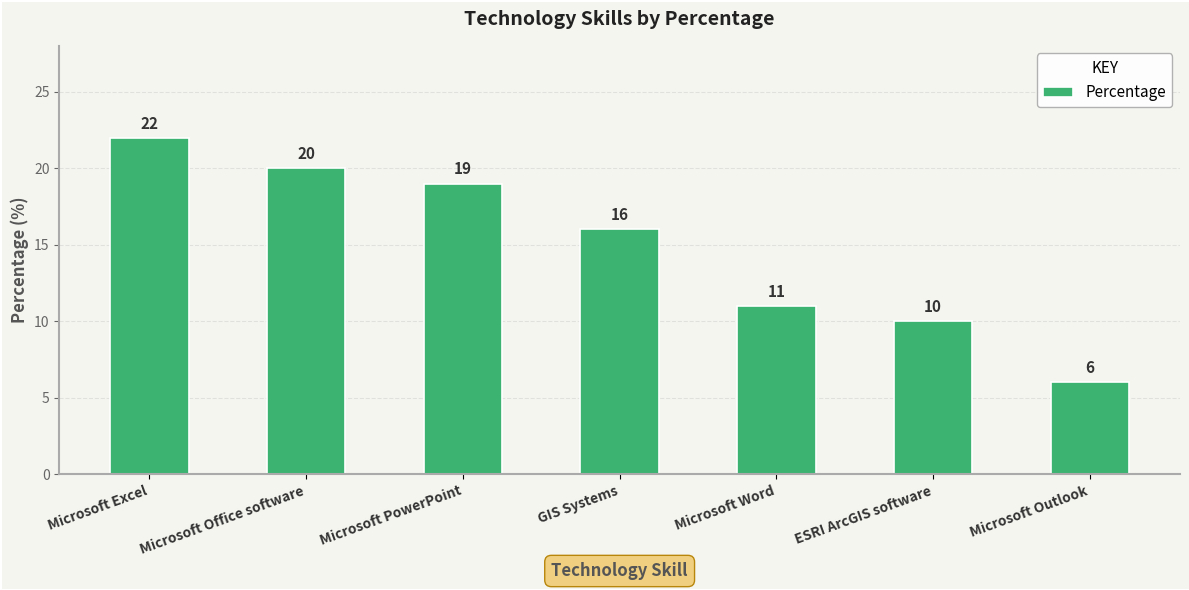

What is the minimum value shown in the chart?

6